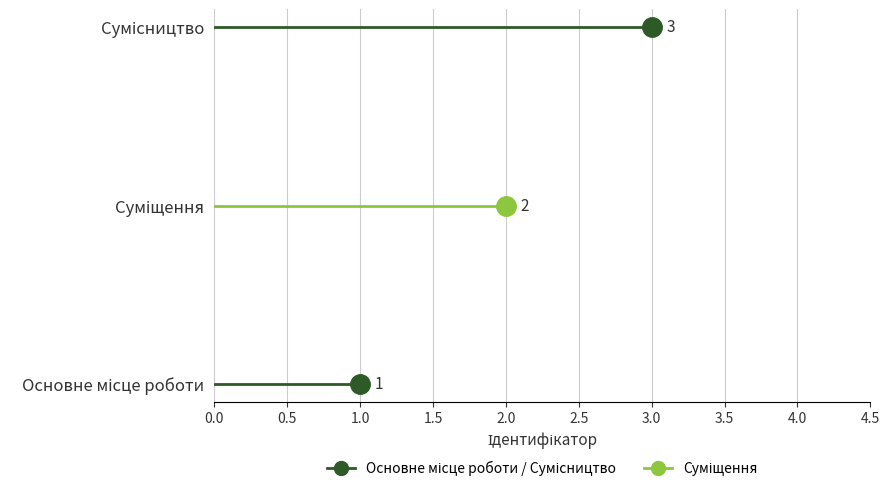

At which label does the data first exceed 2?

Сумісництво